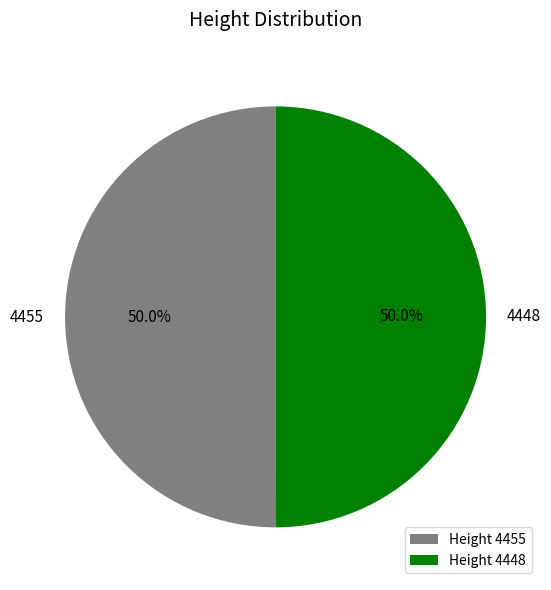

What is the ratio of the value at 4448 to the value at 4455?

1.0